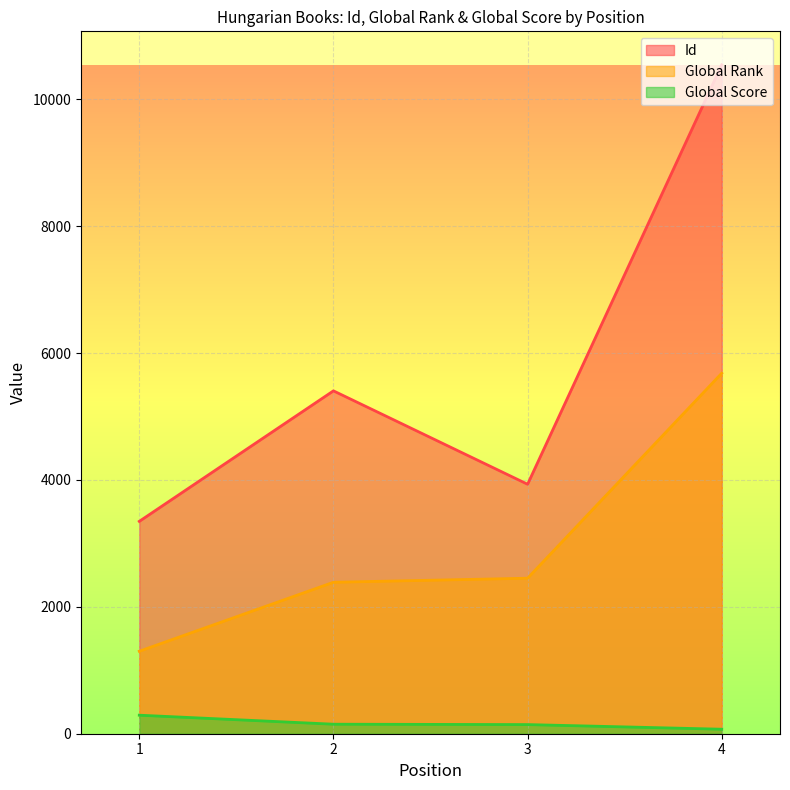

How many distinct data groups are displayed?

3